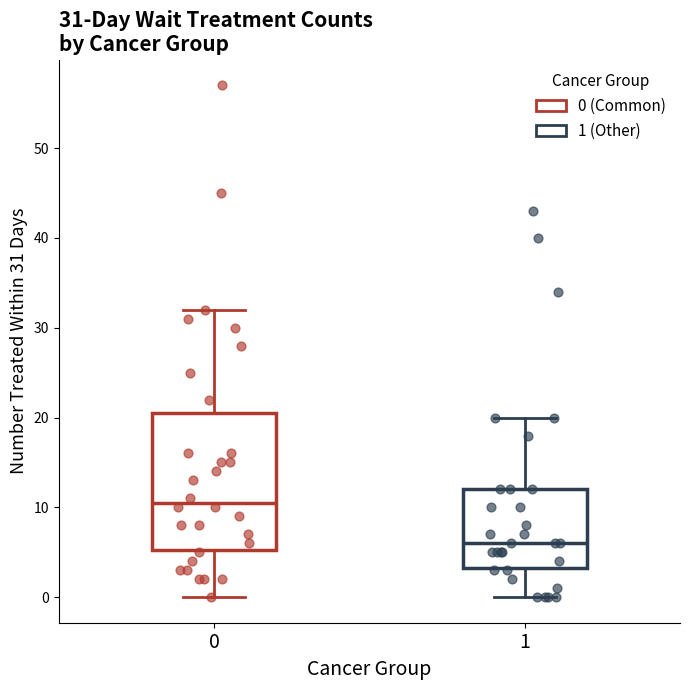

Which box has the highest median line?

0